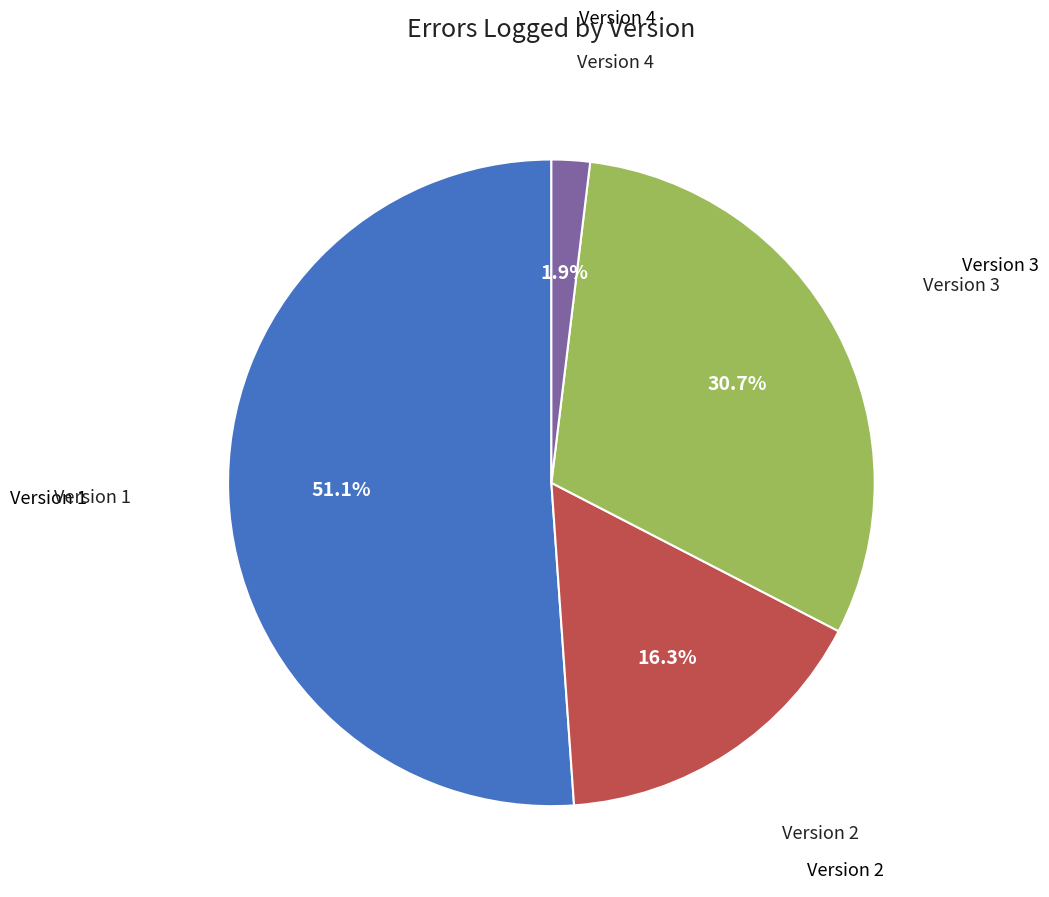

Is there a majority slice in this chart?

Yes